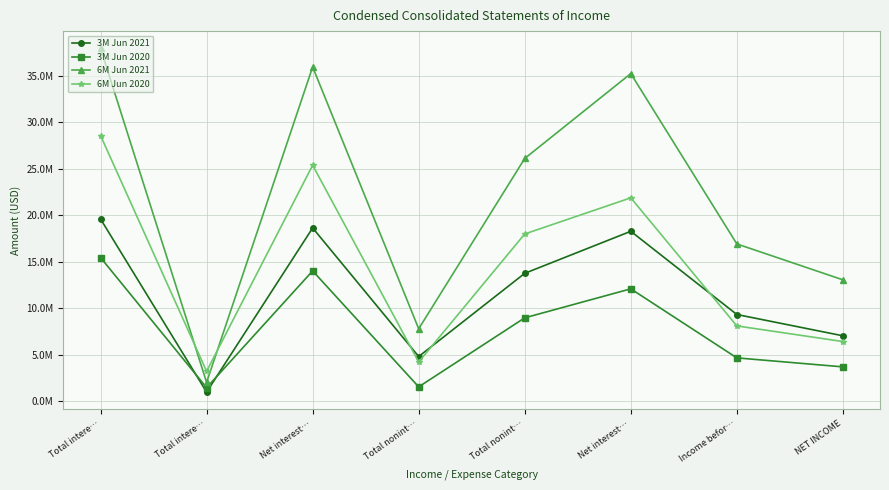

Does the chart have visible grid lines?

Yes